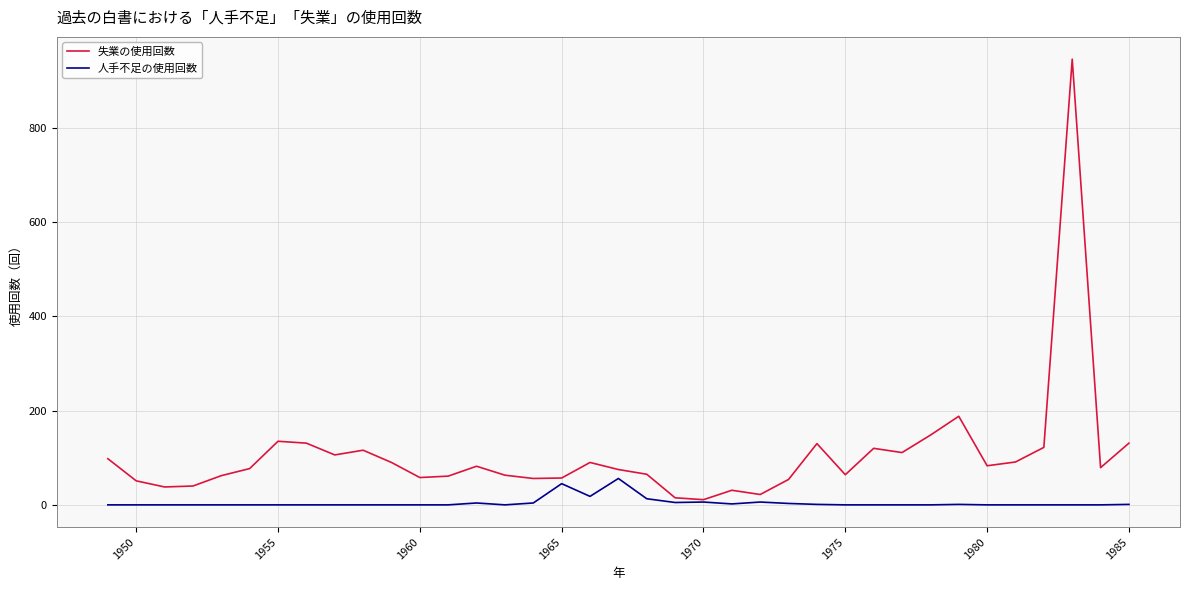

What is the greatest value displayed?

946